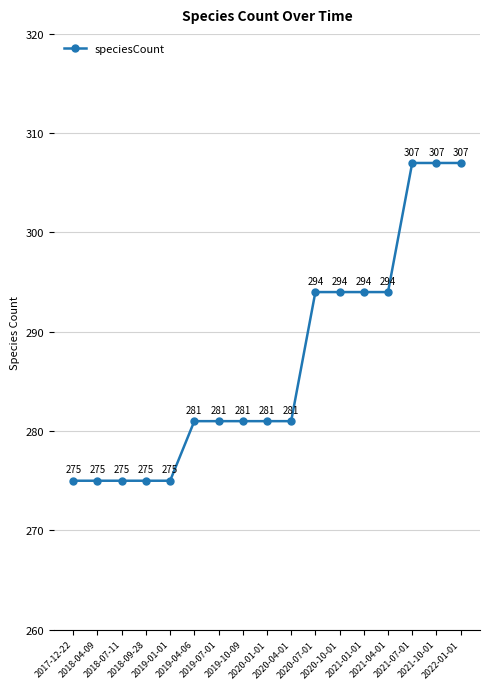

What is the maximum value shown in the chart?

307